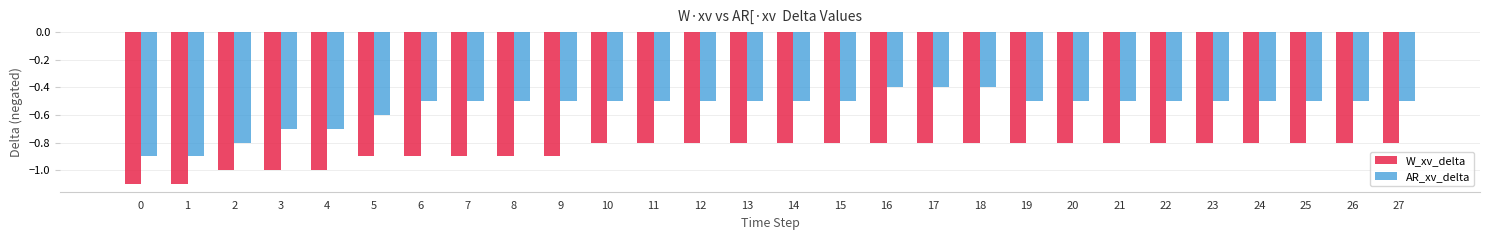

Reading left to right, extract all data points from this chart.

W_xv_delta: -1.1	-1.1	-1.0	-1.0	-1.0	-0.9	-0.9	-0.9	-0.9	-0.9	-0.8	-0.8	-0.8	-0.8	-0.8	-0.8	-0.8	-0.8	-0.8	-0.8	-0.8	-0.8	-0.8	-0.8	-0.8	-0.8	-0.8	-0.8
AR_xv_delta: -0.9	-0.9	-0.8	-0.7	-0.7	-0.6	-0.5	-0.5	-0.5	-0.5	-0.5	-0.5	-0.5	-0.5	-0.5	-0.5	-0.4	-0.4	-0.4	-0.5	-0.5	-0.5	-0.5	-0.5	-0.5	-0.5	-0.5	-0.5